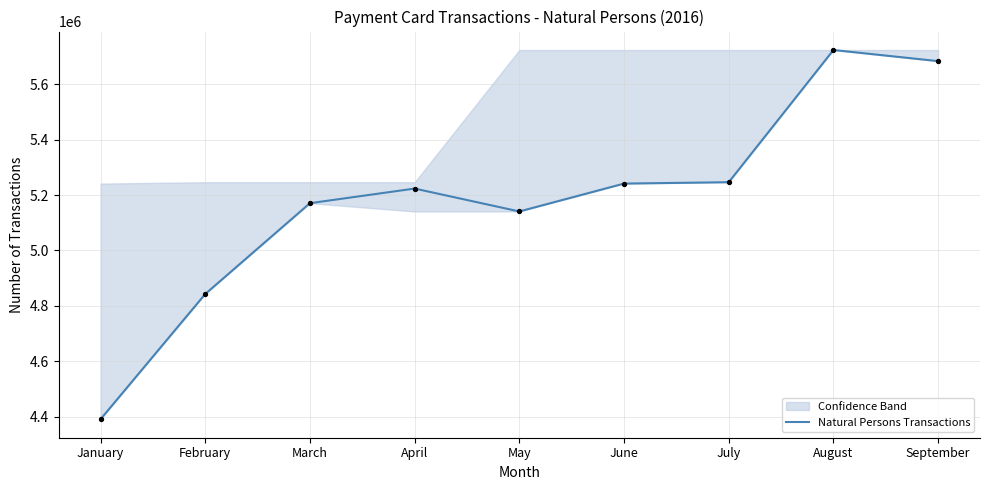

Between January and June, which is larger?

June